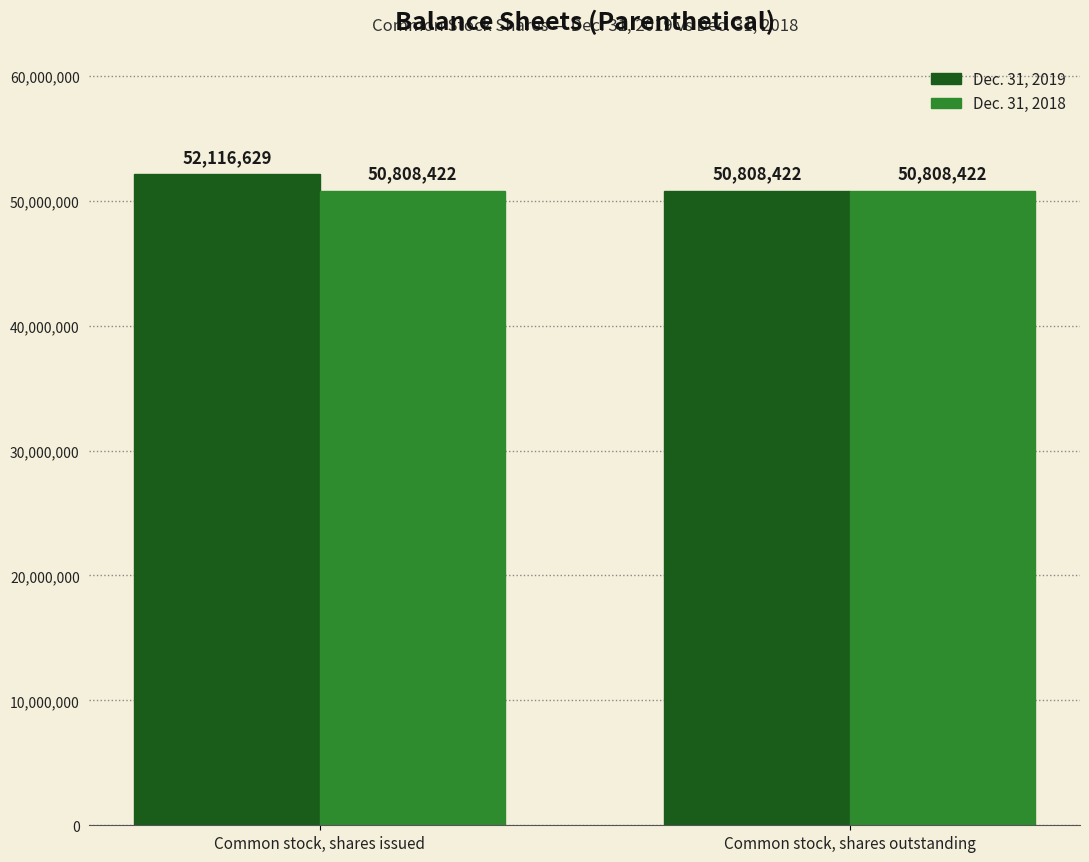

How many distinct data groups are displayed?

2